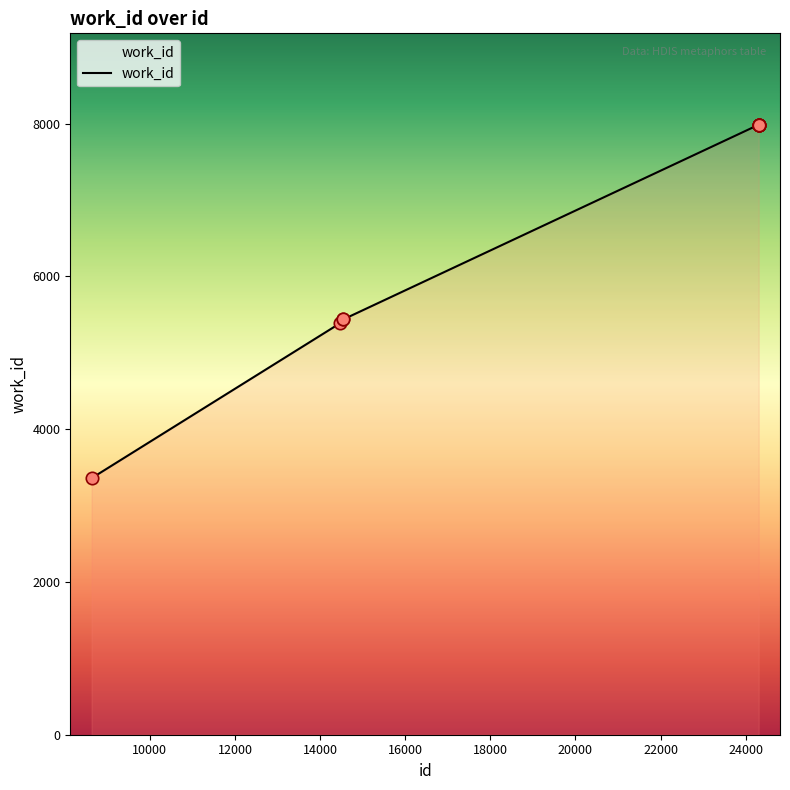

What is the difference between the maximum and minimum values?

4626